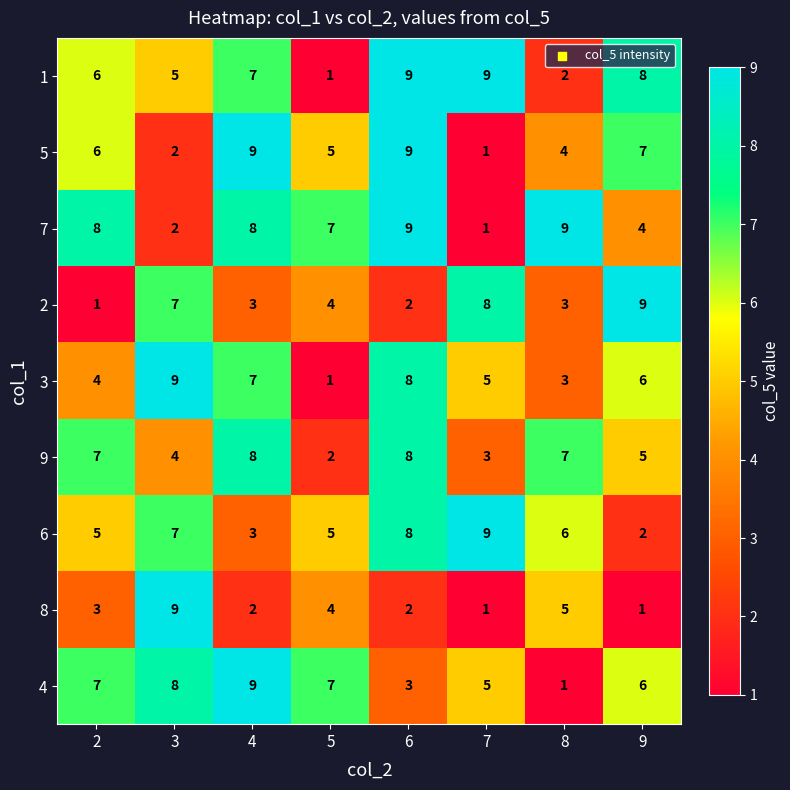

Where is 1 nearest to the value 5?

3